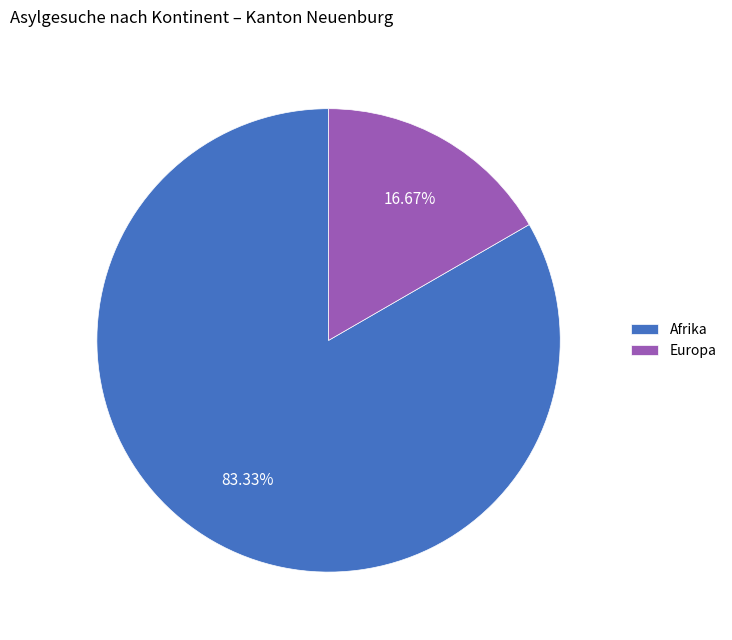

Is the sum of Afrika and Europa greater than half?

Yes